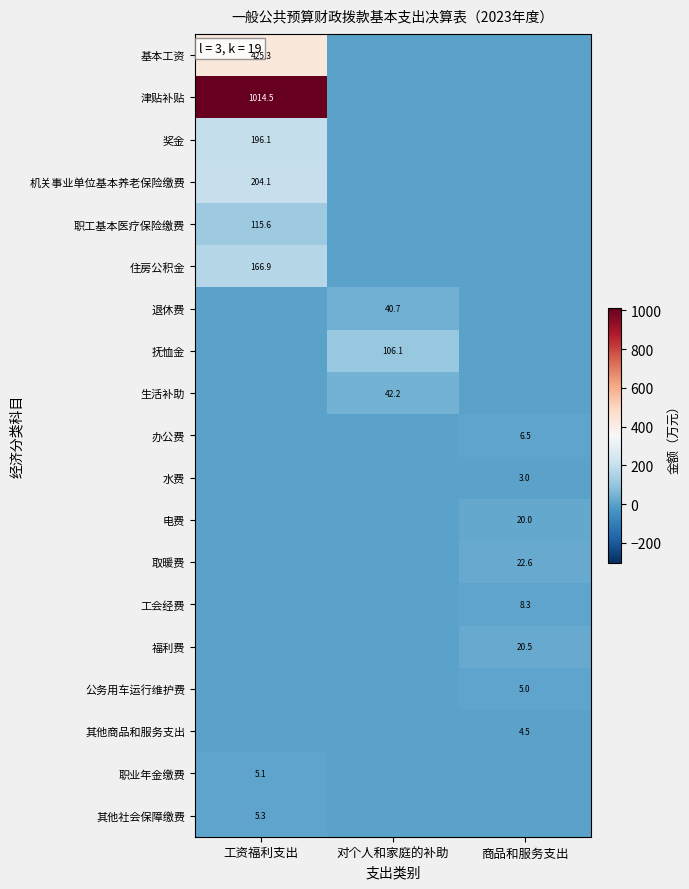

True or false: 退休费 has a value of 40.7 at 对个人和家庭的补助.

True